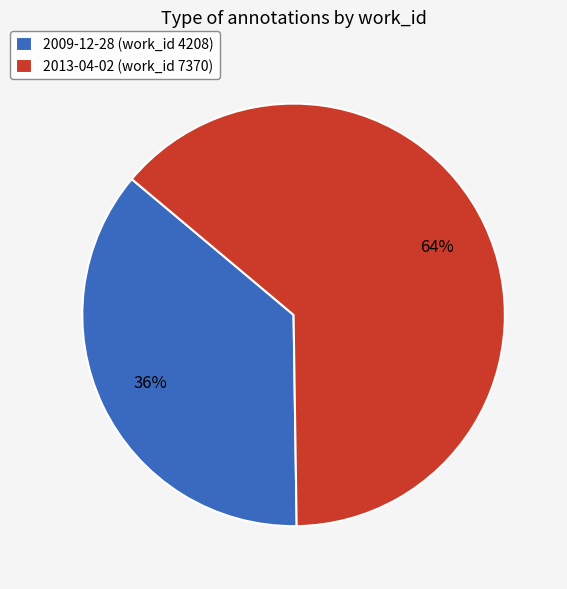

Does any single category account for the majority?

Yes